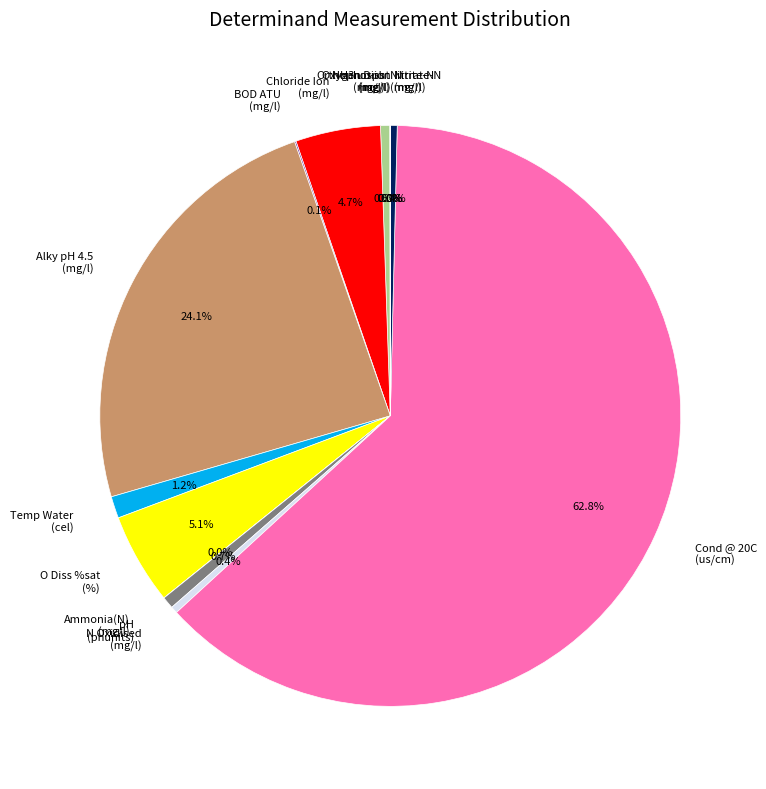

Which slice is the largest?

Cond @ 20C (us/cm)